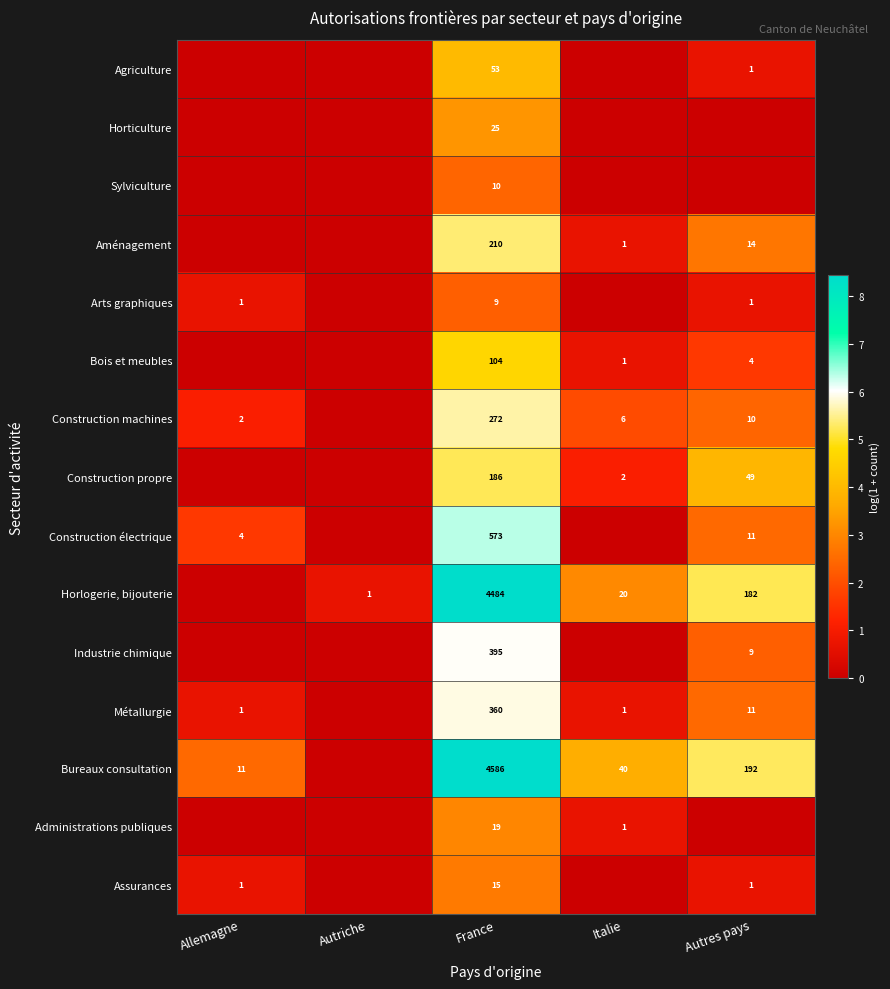

What is the sum of the Arts graphiques values at France and Allemagne?

10